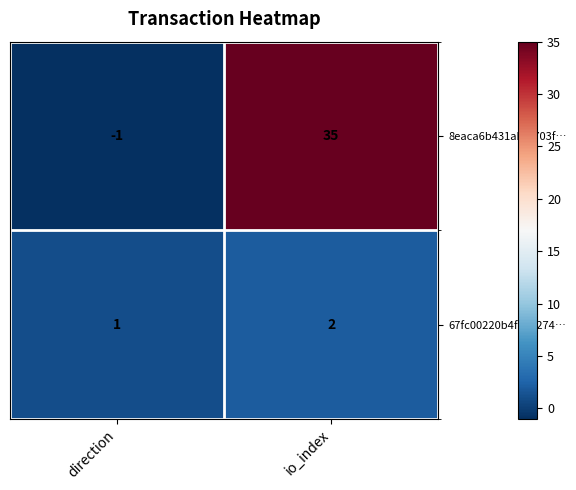

The 67fc00220b4f14a274… series shows 1 at io_index. True or false?

False